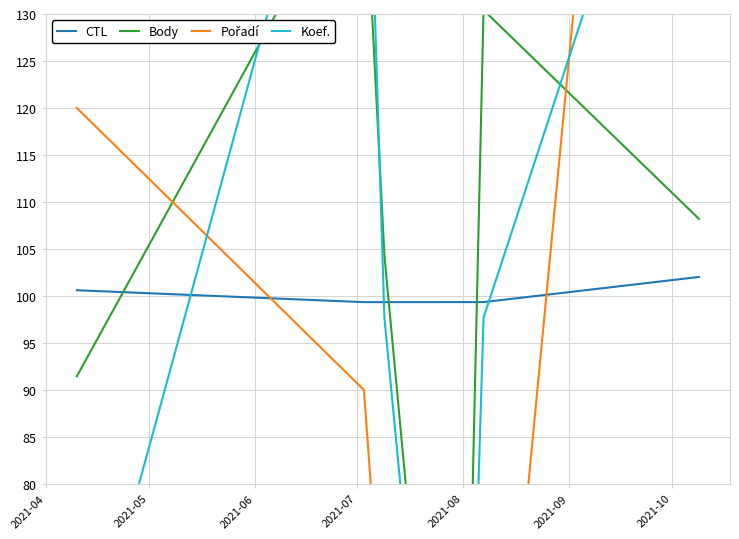

How many intersections are there between Koef. and CTL?

3